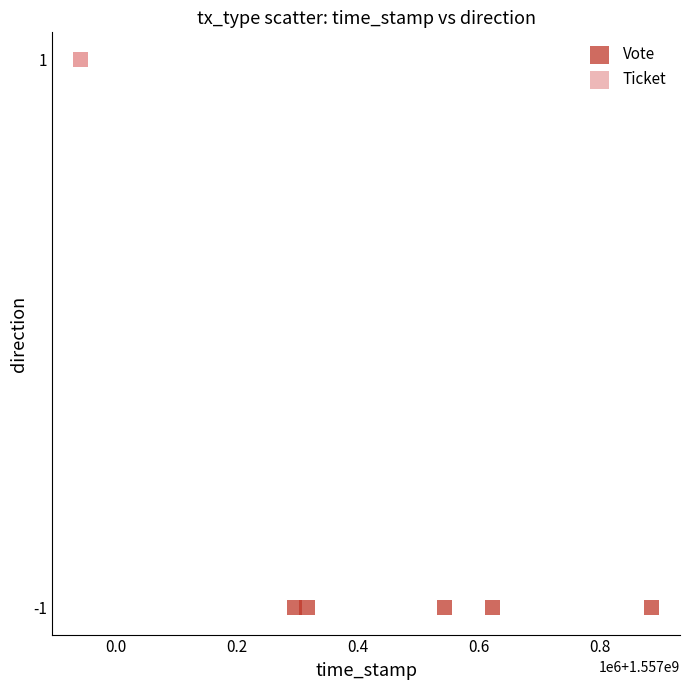

Which series reaches the maximum Y coordinate?

Ticket